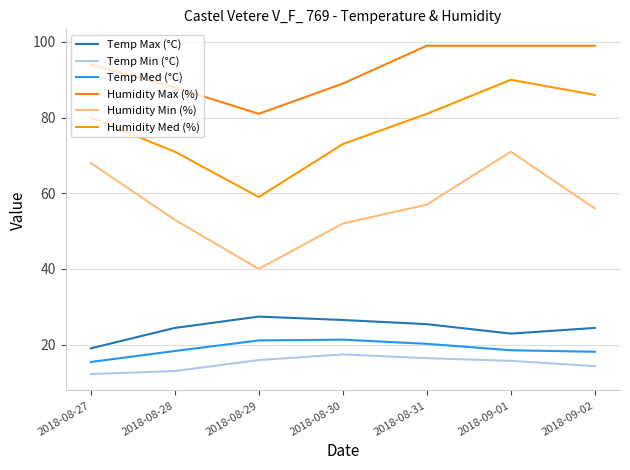

What is the difference between the Temp Med (°C) values at 2018-09-02 and 2018-08-29?

3.0